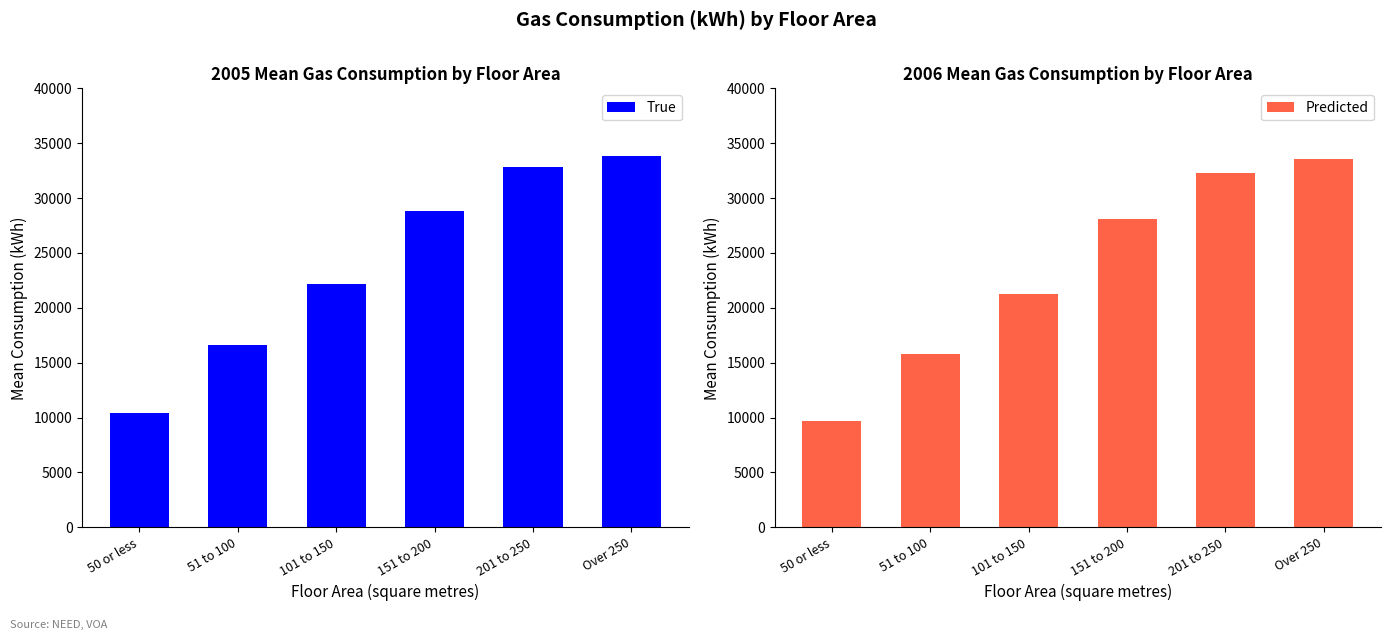

What is the sum of all Predicted values?

140800